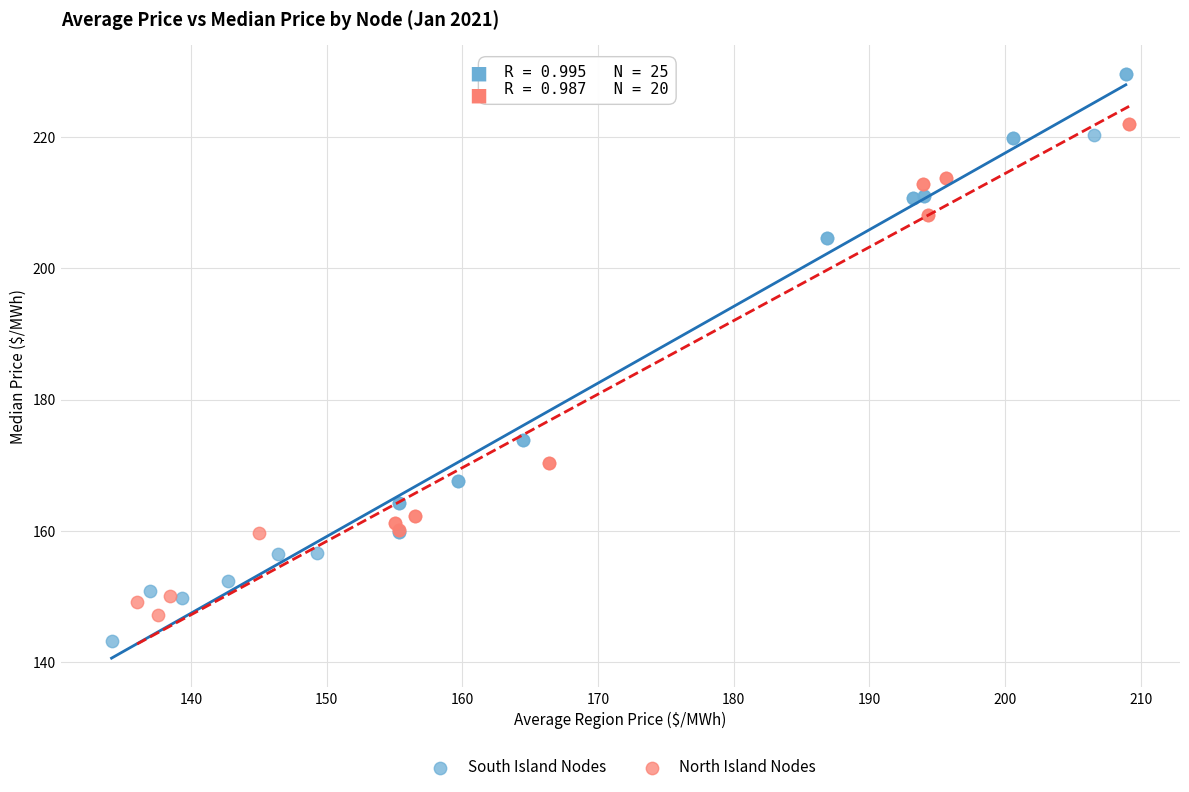

Which series reaches the maximum Y coordinate?

South Island Nodes